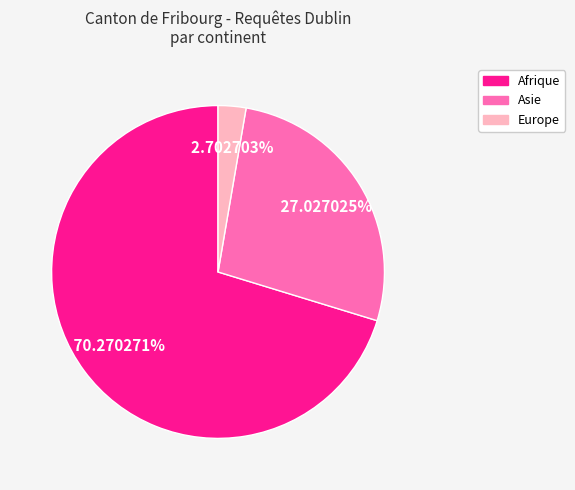

Is there any slice that represents more than half of the pie?

Yes